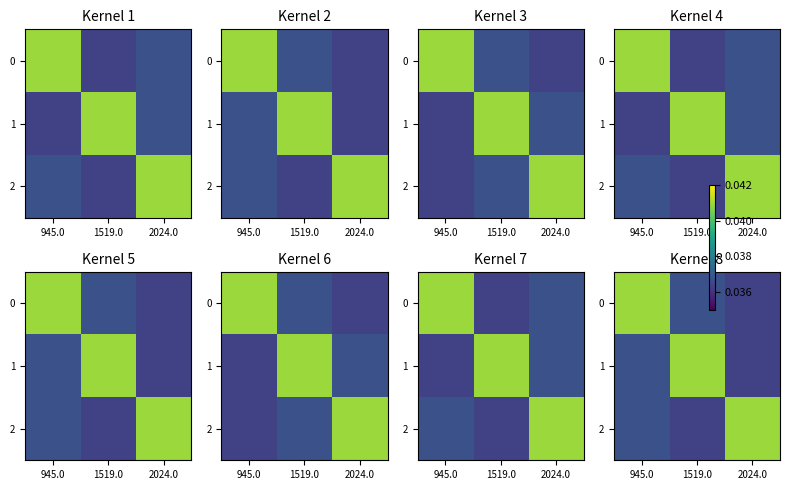

At which label is 1 closest to 0?

2024.0